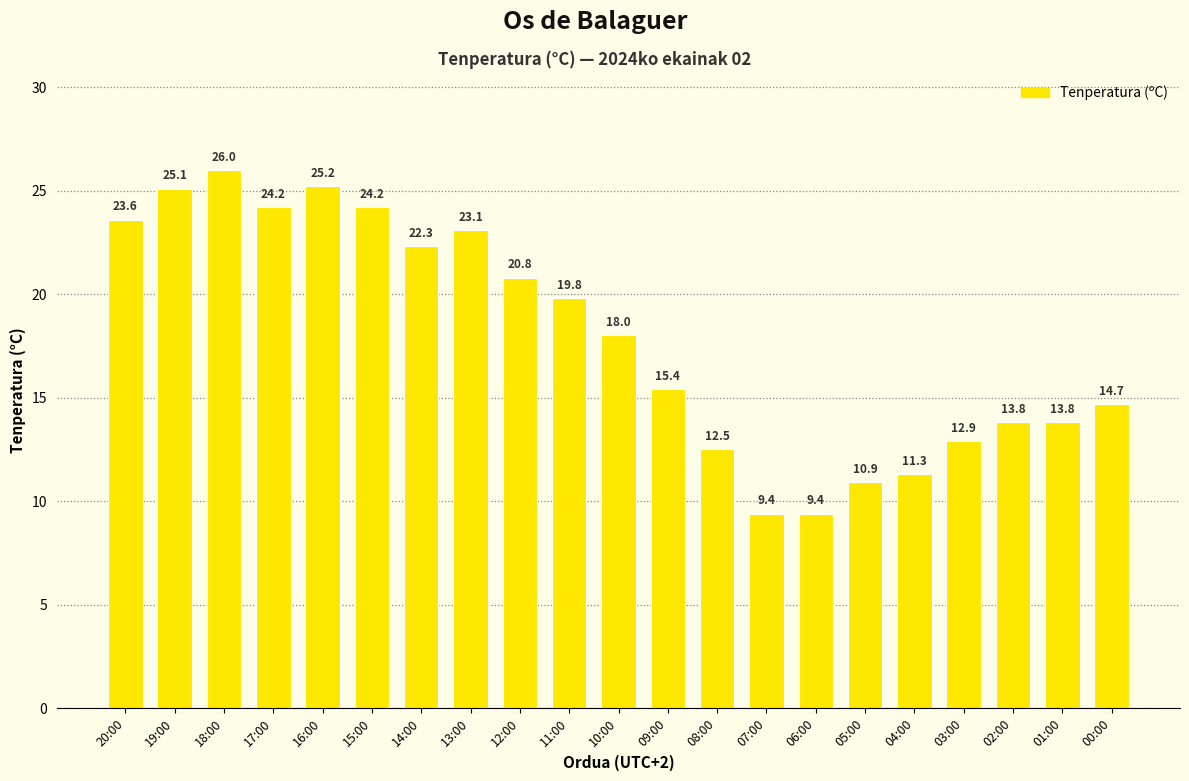

What is the label of the 4th bar from the right?

03:00